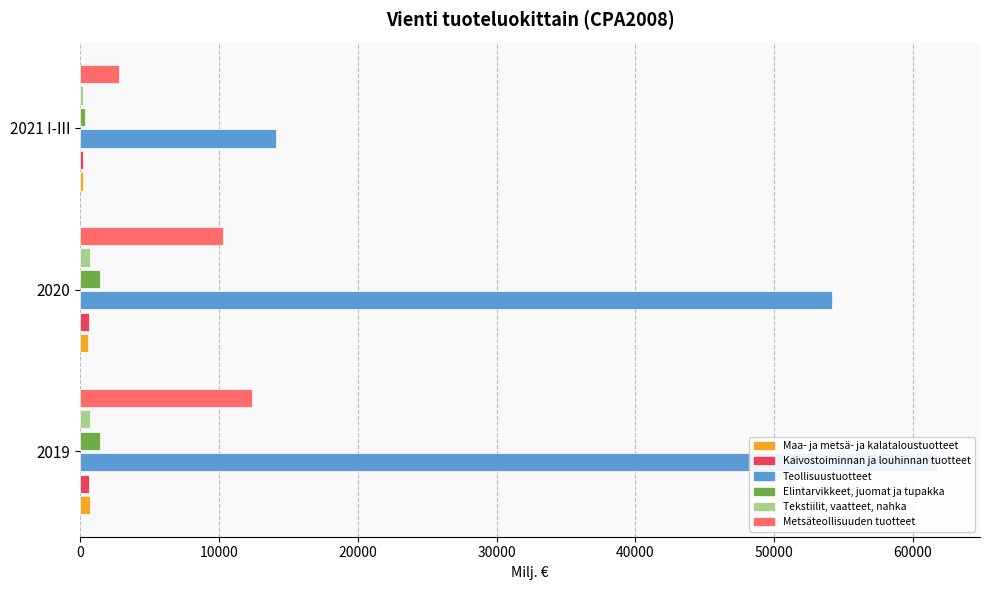

How many values in the Teollisuustuotteet series exceed 54184?

2